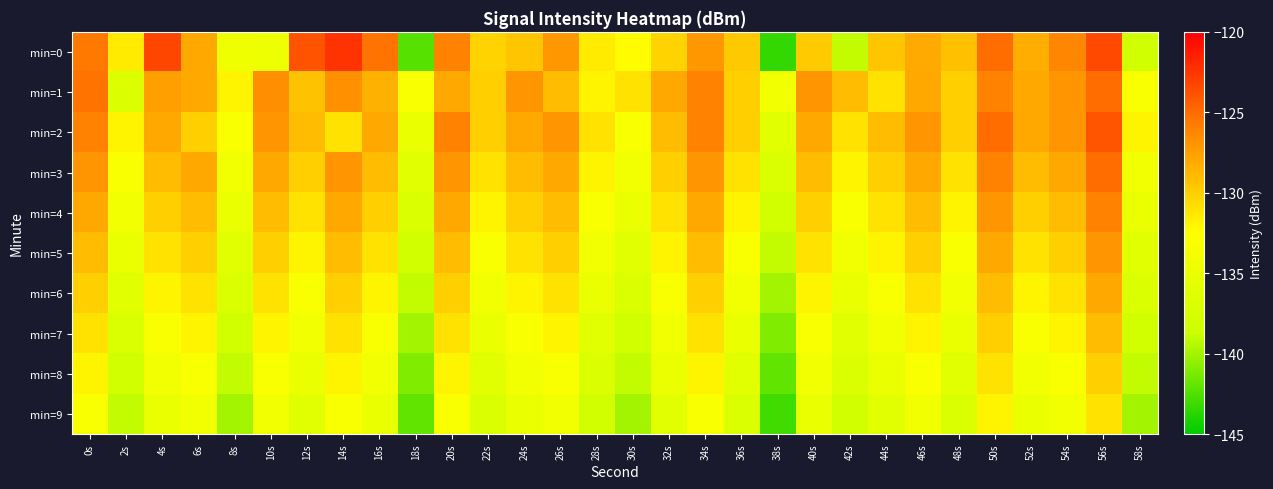

Rank the series by their maximum value, from highest to lowest.

min=0, min=2, min=1, min=3, min=4, min=5, min=6, min=7, min=8, min=9